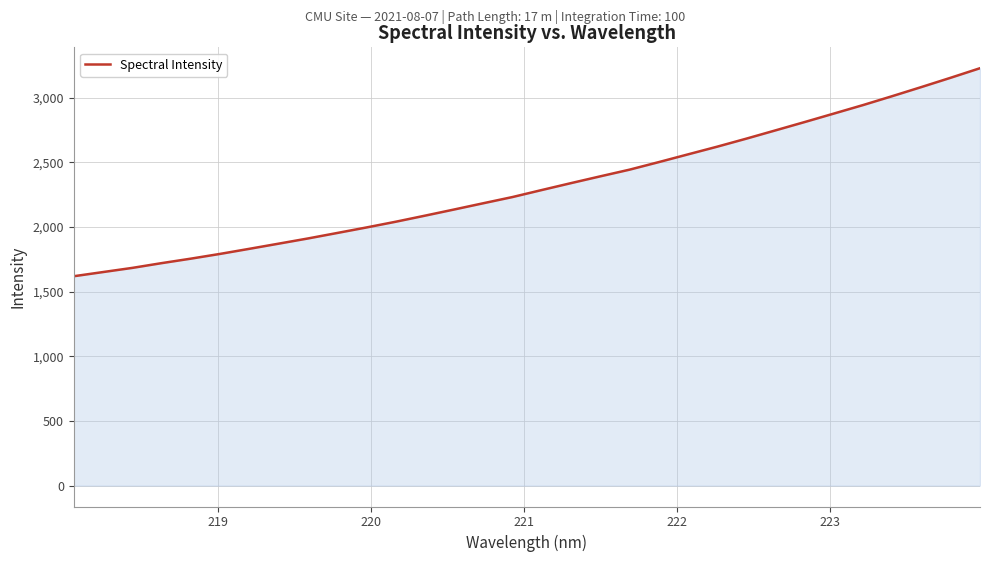

What is the maximum value shown in the chart?

3228.9